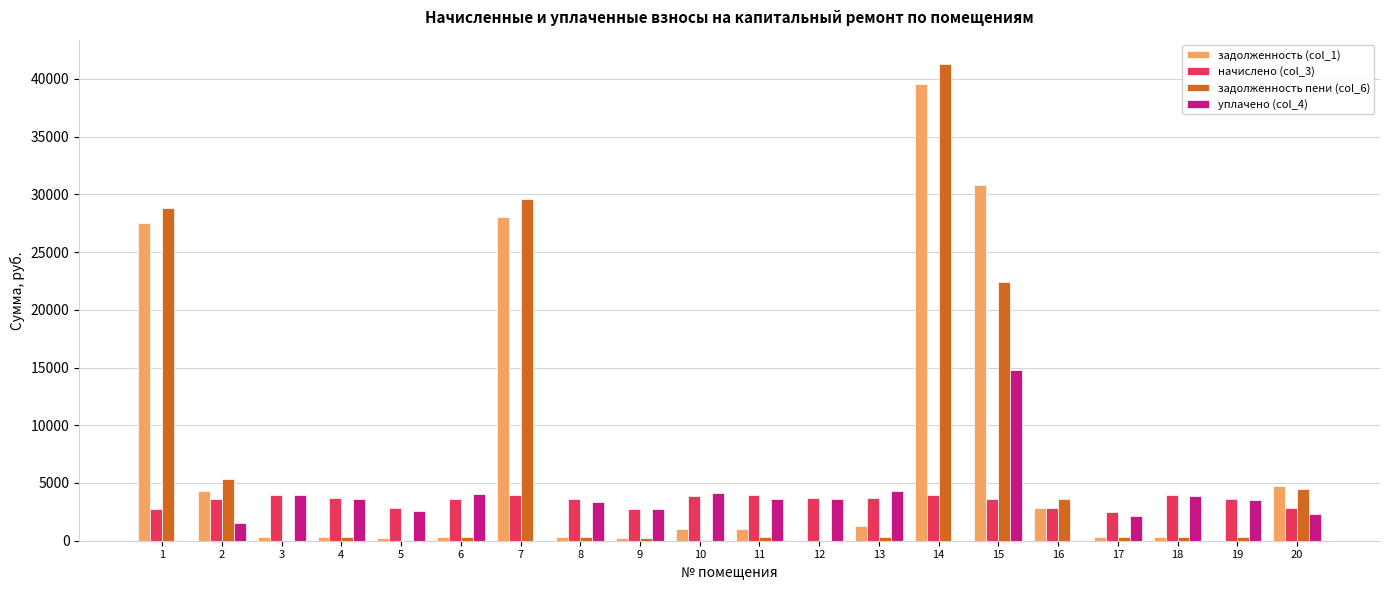

At which label does задолженность пени (col_6) first exceed 318?

1